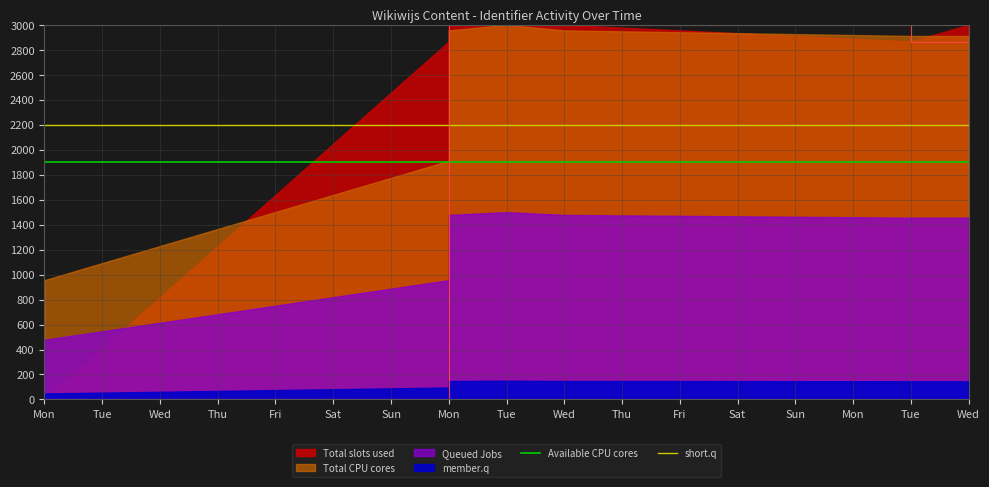

Is it true that short.q equals 2200 at Mon?

True